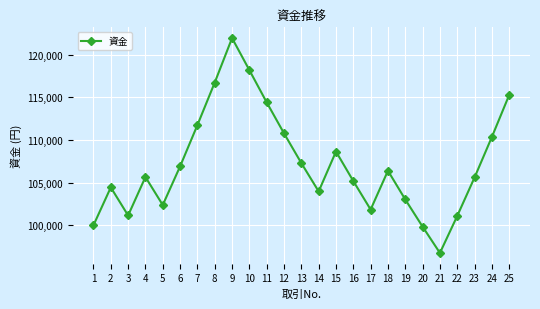

What is the average value?

107189.3